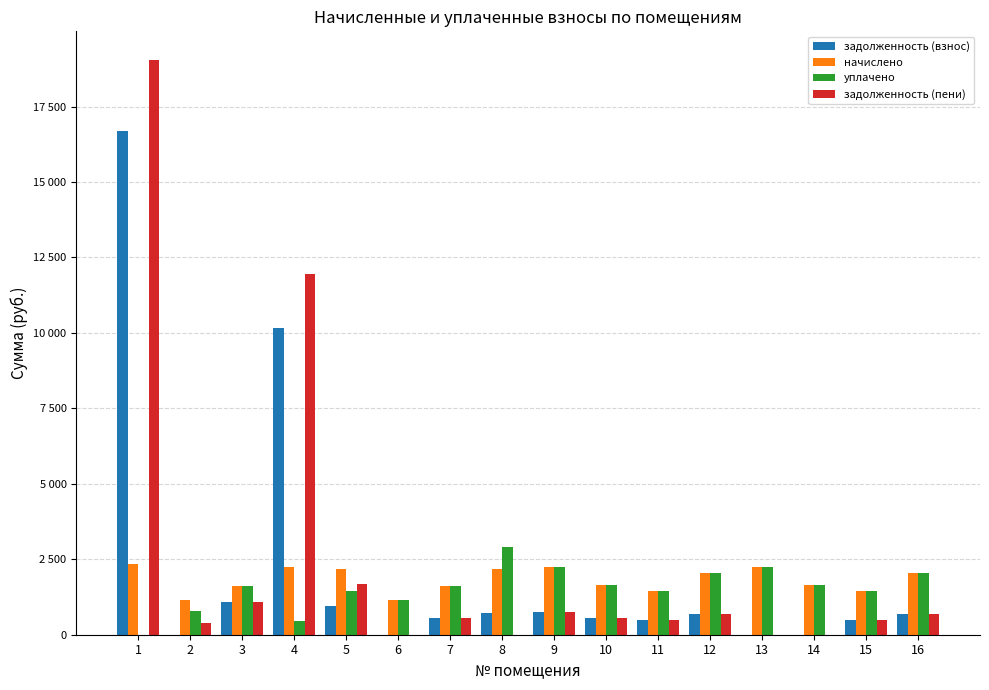

Reading left to right, transcribe all the data shown in this chart.

задолженность (взнос): 1=16696.5	2=0.0	3=1077.8	4=10157.5	5=957.3	6=0.0	7=538.9	8=730.3	9=747.9	10=545.0	11=477.8	12=677.0	13=0.0	14=0.0	15=477.8	16=677.0
начислено: 1=2342.6	2=1165.8	3=1616.7	4=2250.9	5=2192.3	6=1151.1	7=1616.7	8=2192.3	9=2243.6	10=1635.0	11=1433.4	12=2031.0	13=2243.6	14=1631.4	15=1433.4	16=2031.0
уплачено: 1=0.0	2=777.2	3=1616.7	4=468.5	5=1464.3	6=1151.1	7=1616.7	8=2922.7	9=2243.6	10=1635.0	11=1433.4	12=2031.0	13=2243.6	14=1631.4	15=1433.4	16=2031.0
задолженность (пени): 1=19039.1	2=388.6	3=1077.8	4=11939.9	5=1685.2	6=0.0	7=538.9	8=0.0	9=747.9	10=545.0	11=477.8	12=677.0	13=0.0	14=0.0	15=477.8	16=677.0